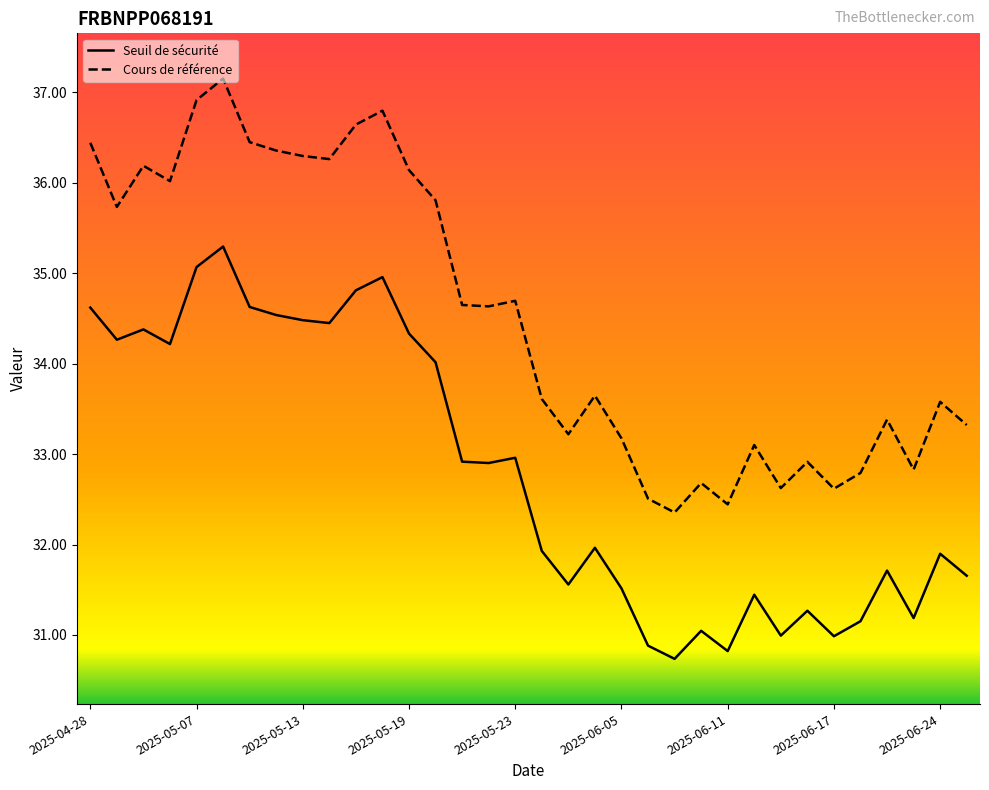

List the series in order of their peak value, lowest first.

Seuil de sécurité, Cours de référence